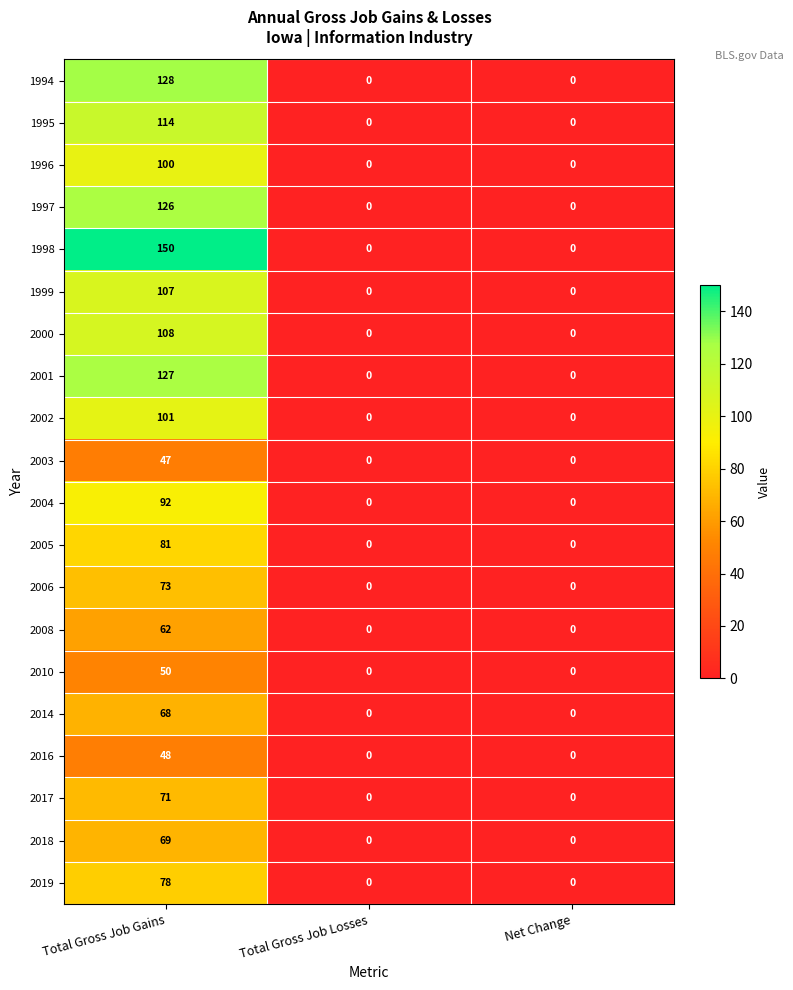

Which category has the highest value across all series?

Total Gross Job Gains